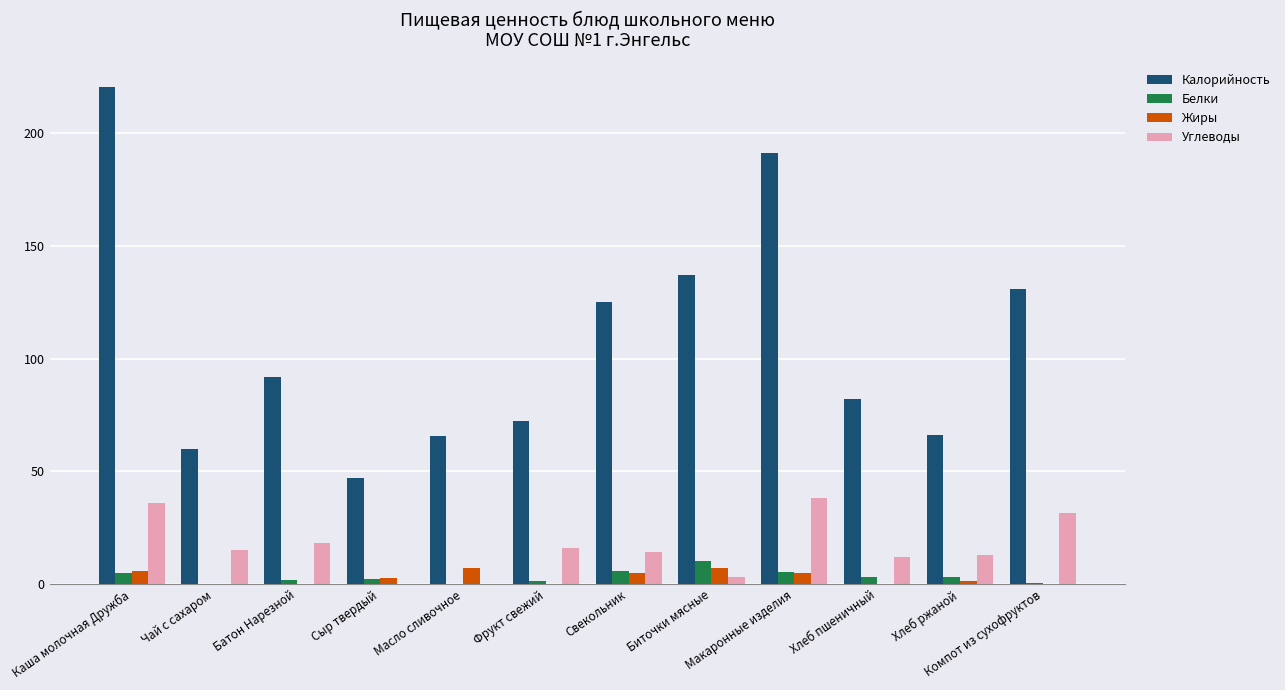

Count the number of data series in this chart.

4